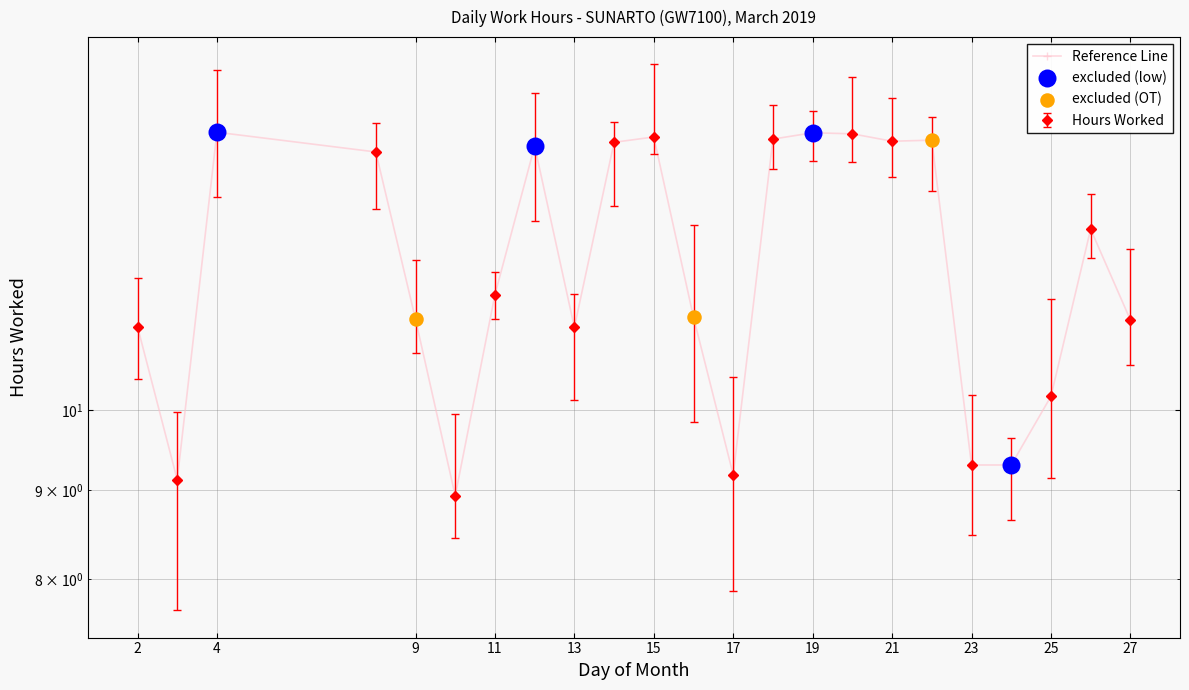

Which has a higher value, 27 or 15?

15